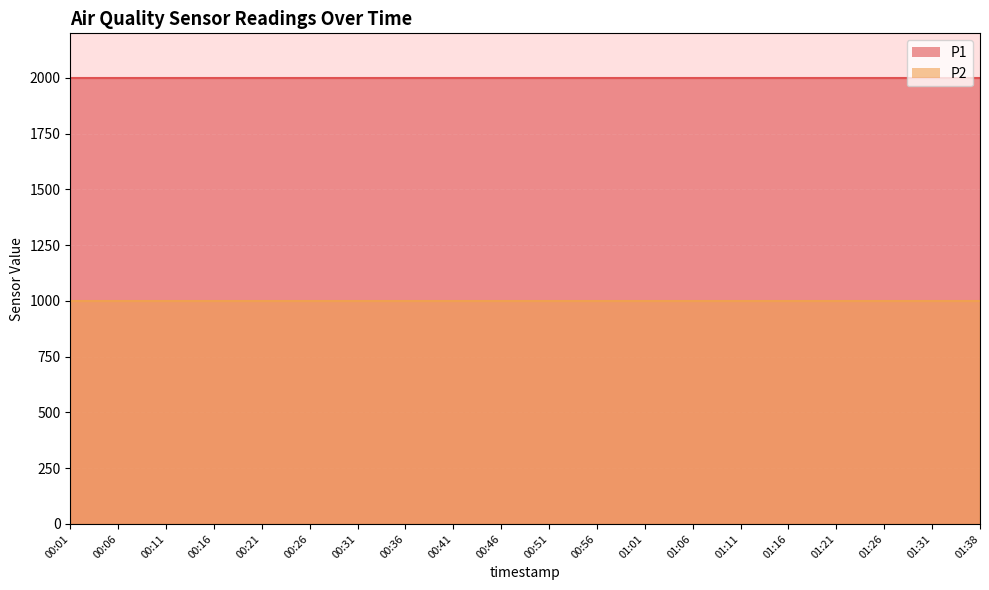

What is the label of the 15th point from the left?

01:11